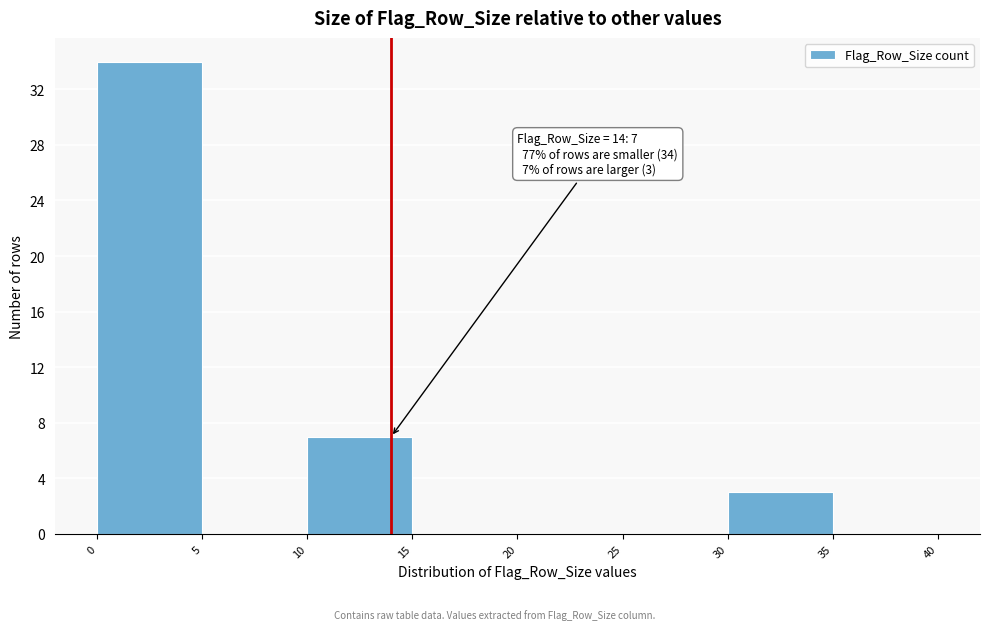

Over which range of the x-axis is the bar tallest?

0 to 5